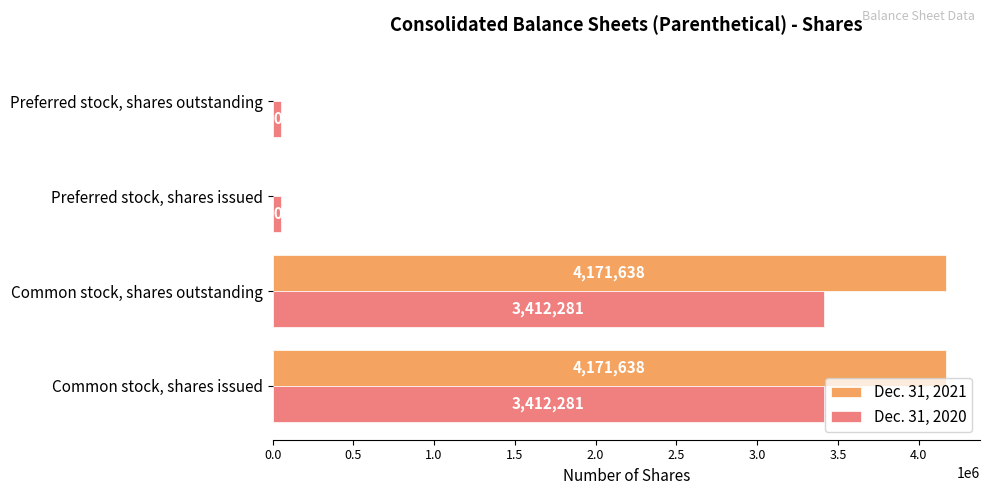

How many Dec. 31, 2021 values are between 0 and 4171638?

4